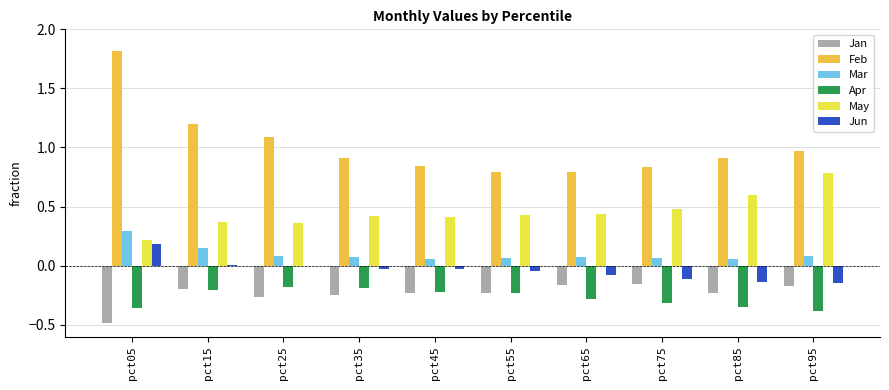

How many groups of bars are there?

10